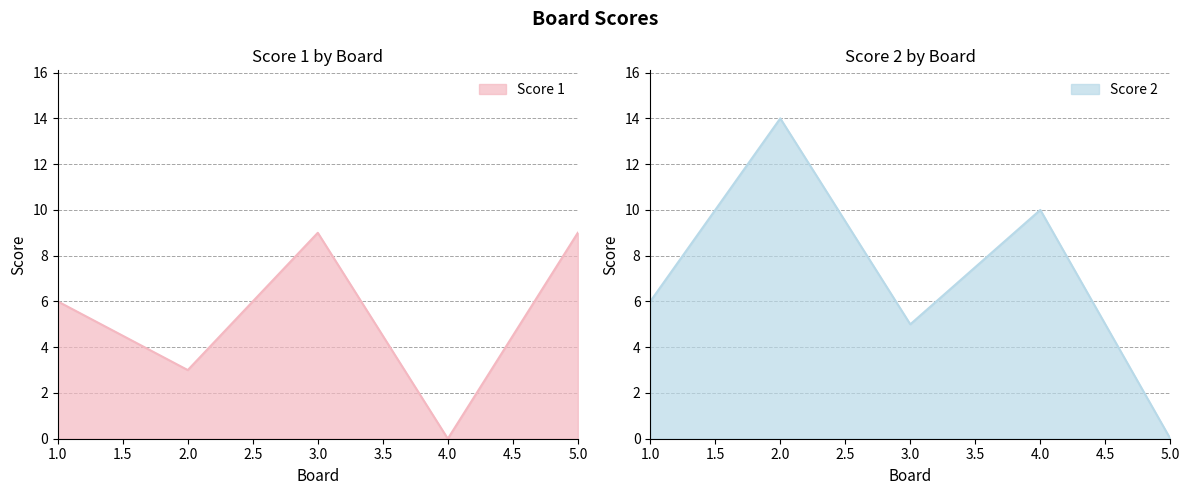

Reading left to right, what are all the values shown in this chart?

Score 1: 1.0=6	2.0=3	3.0=9	4.0=0	5.0=9
Score 2: 1.0=6	2.0=14	3.0=5	4.0=10	5.0=0